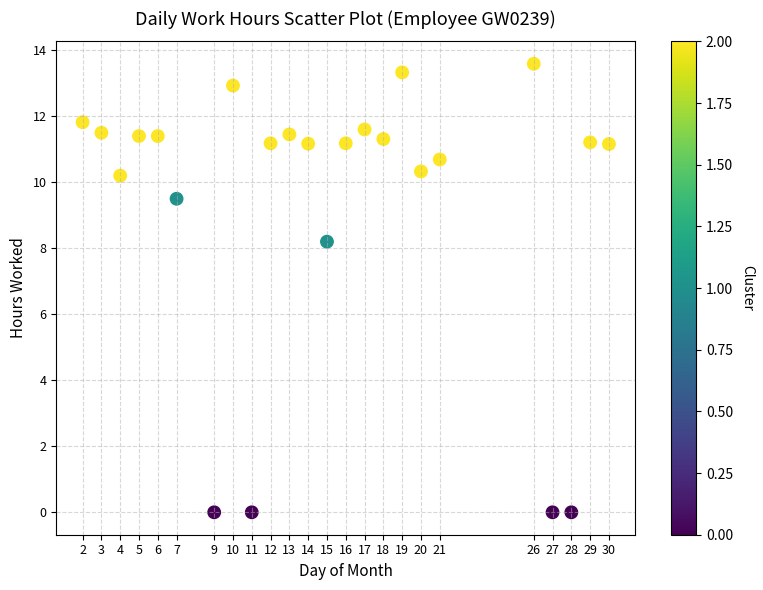

What is the range of X values (max minus min)?

28.0